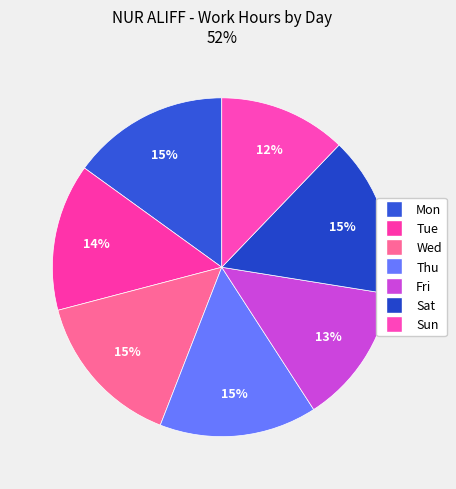

Count the number of slices in the pie.

7